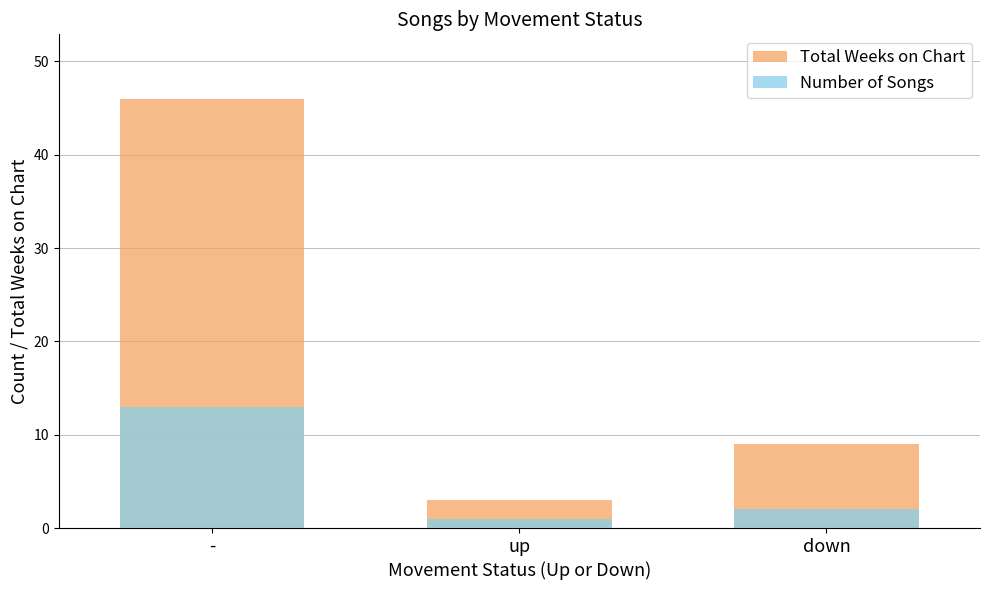

Which has a higher value, - or up?

-